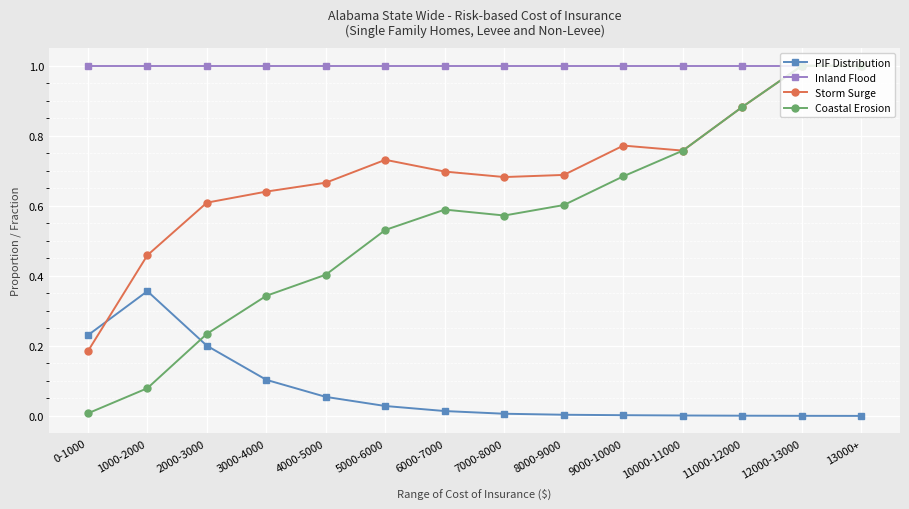

True or false: PIF Distribution and Coastal Erosion intersect in this chart.

True